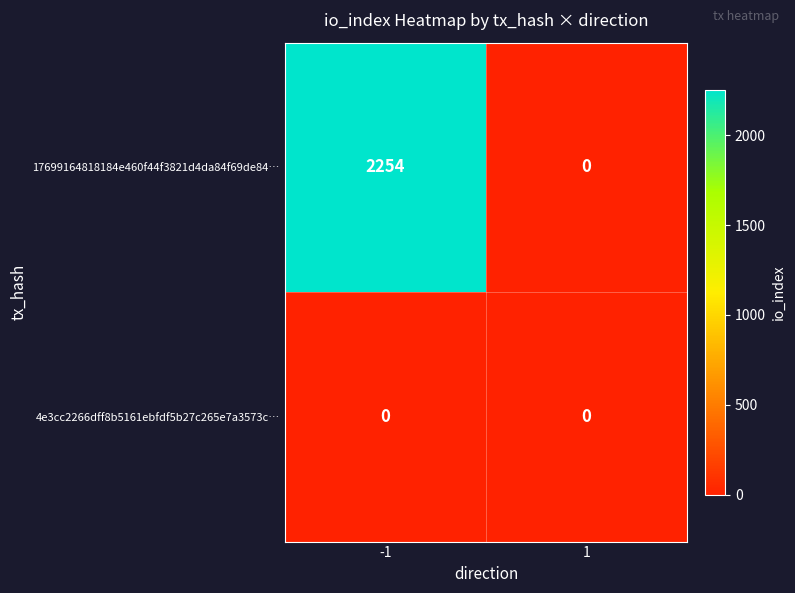

The value of 17699164818184e460f44f3821d4da84f69de84… at 1 is 0. True or false?

True